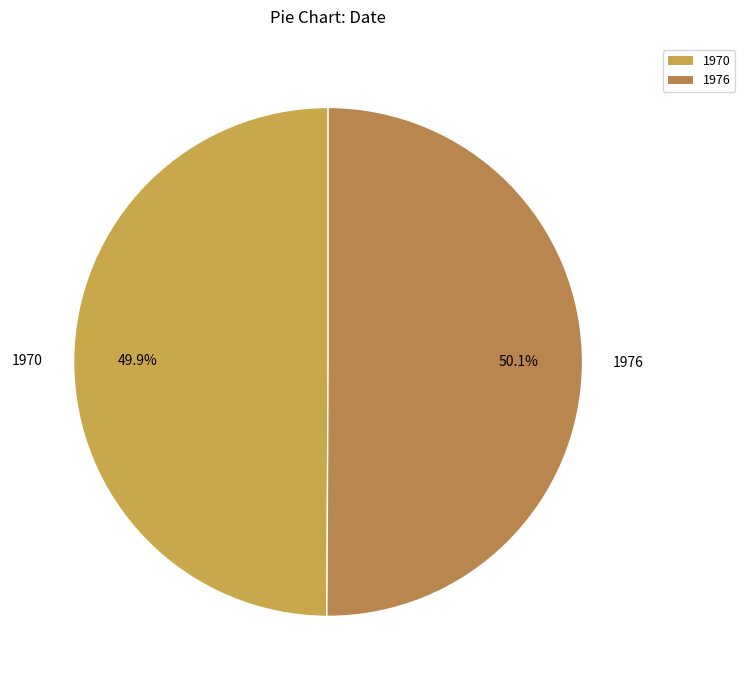

How much of the chart is everything except 1970?

50.1%